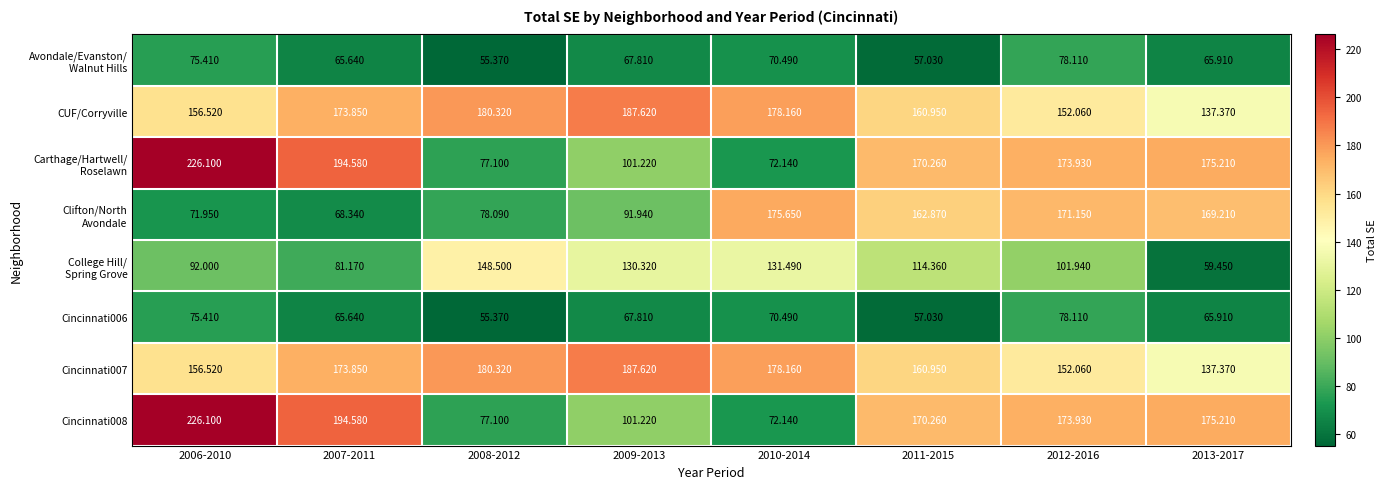

At which category is the sum across all series the highest?

2012-2016